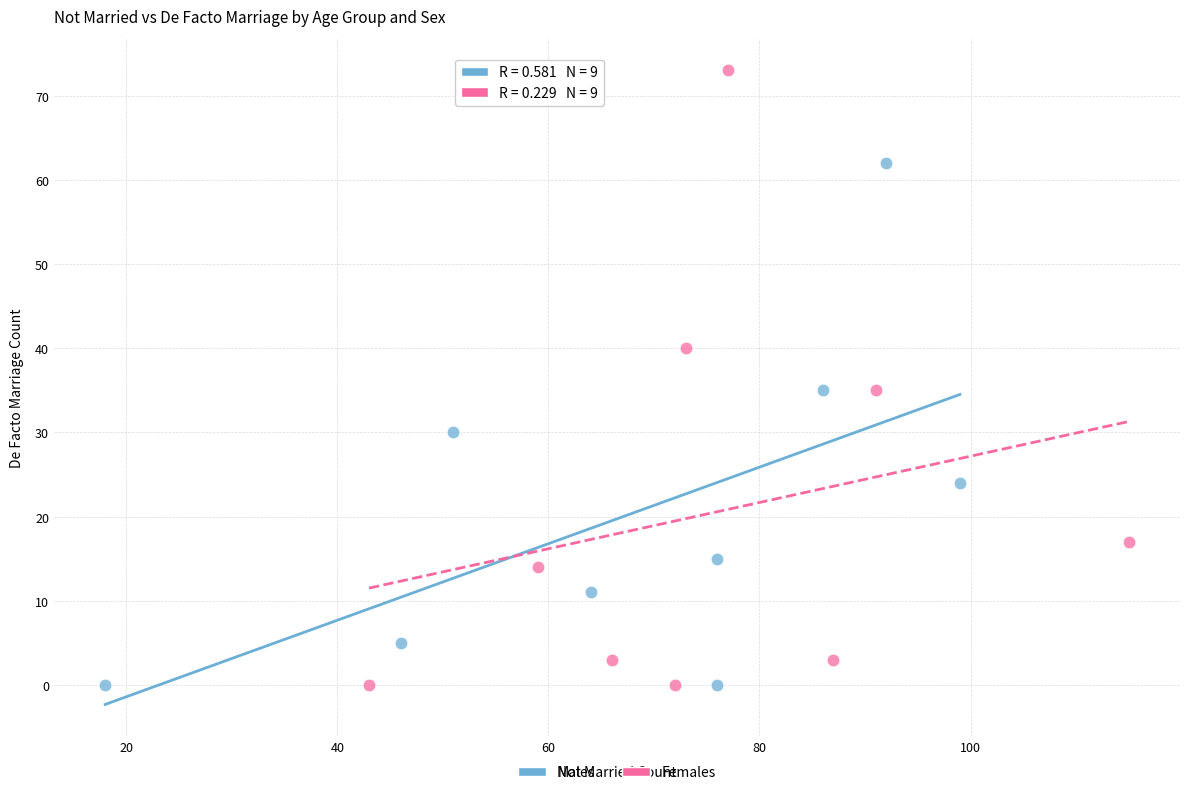

Which series contains the highest Y value?

Females